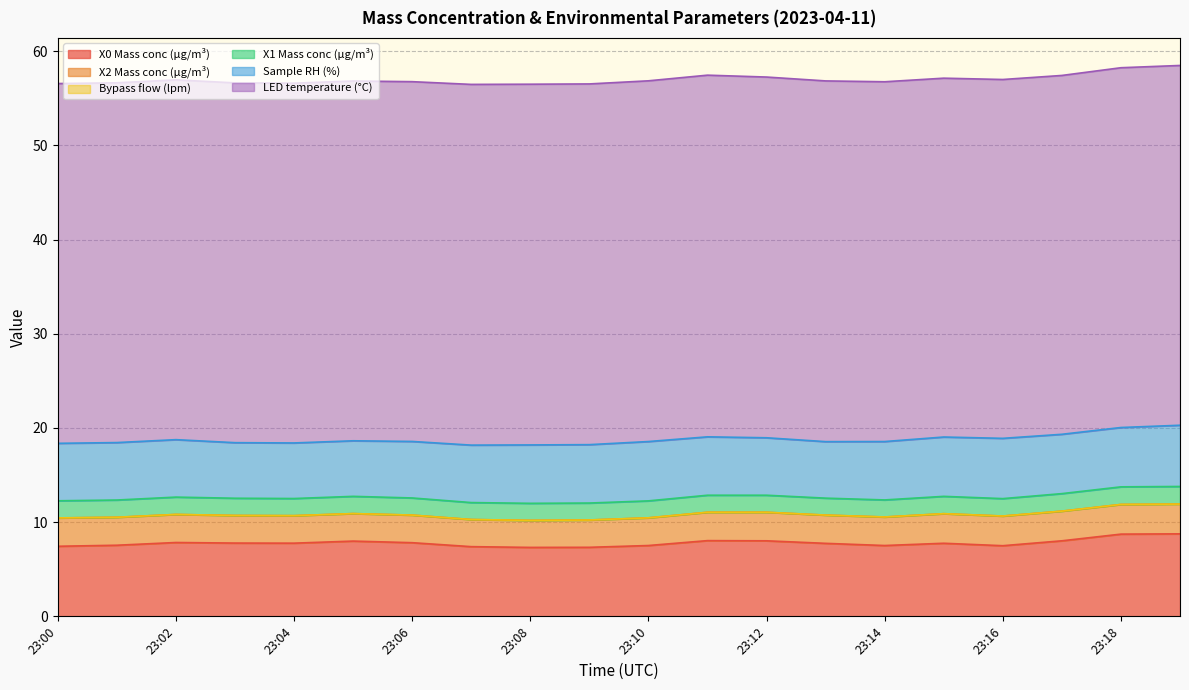

What is the difference between the second highest and second lowest values in the X2 Mass conc (μg/m³) series?

0.3